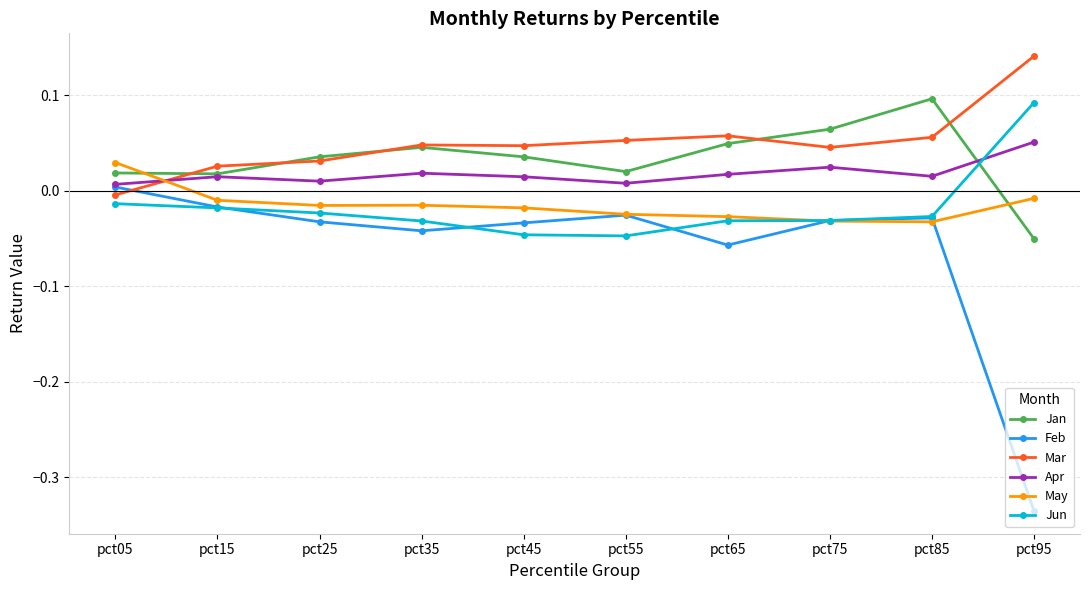

Which series has the widest spread of values?

Feb